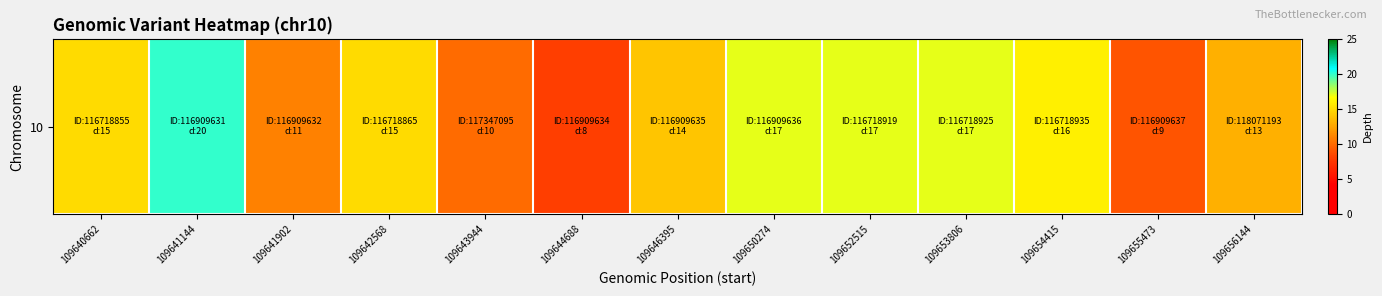

What is the approximate value at 109640662, to the nearest 5?

15